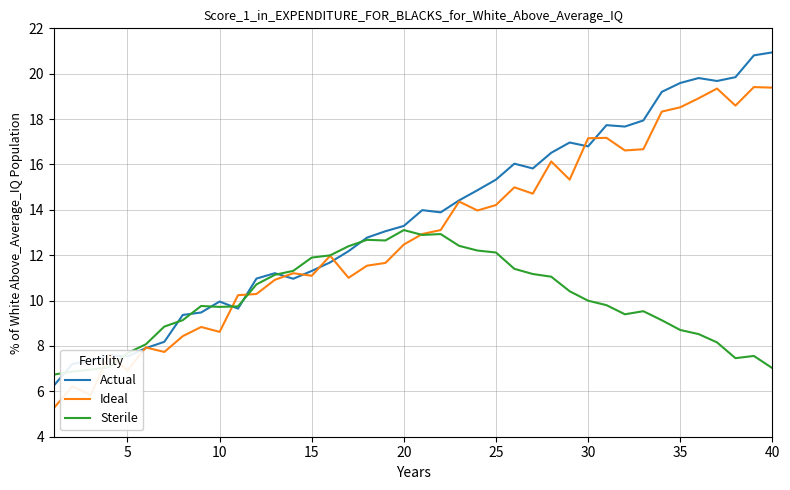

What is the maximum value shown in the chart?

20.9